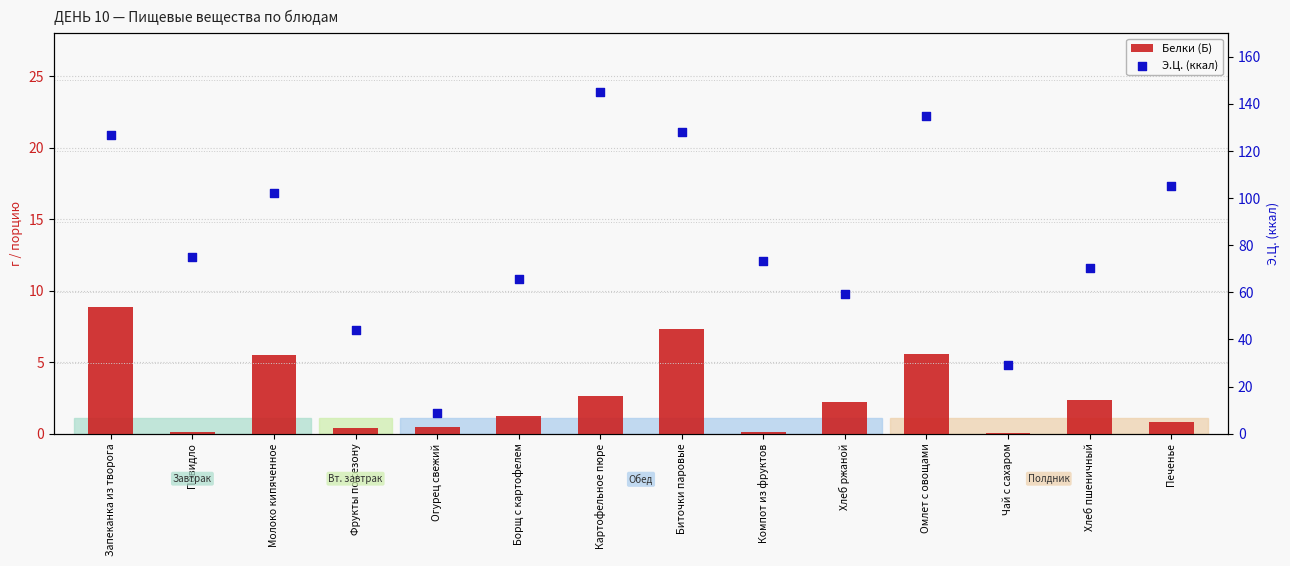

Which series has the largest total across all categories?

Э.Ц. (ккал)